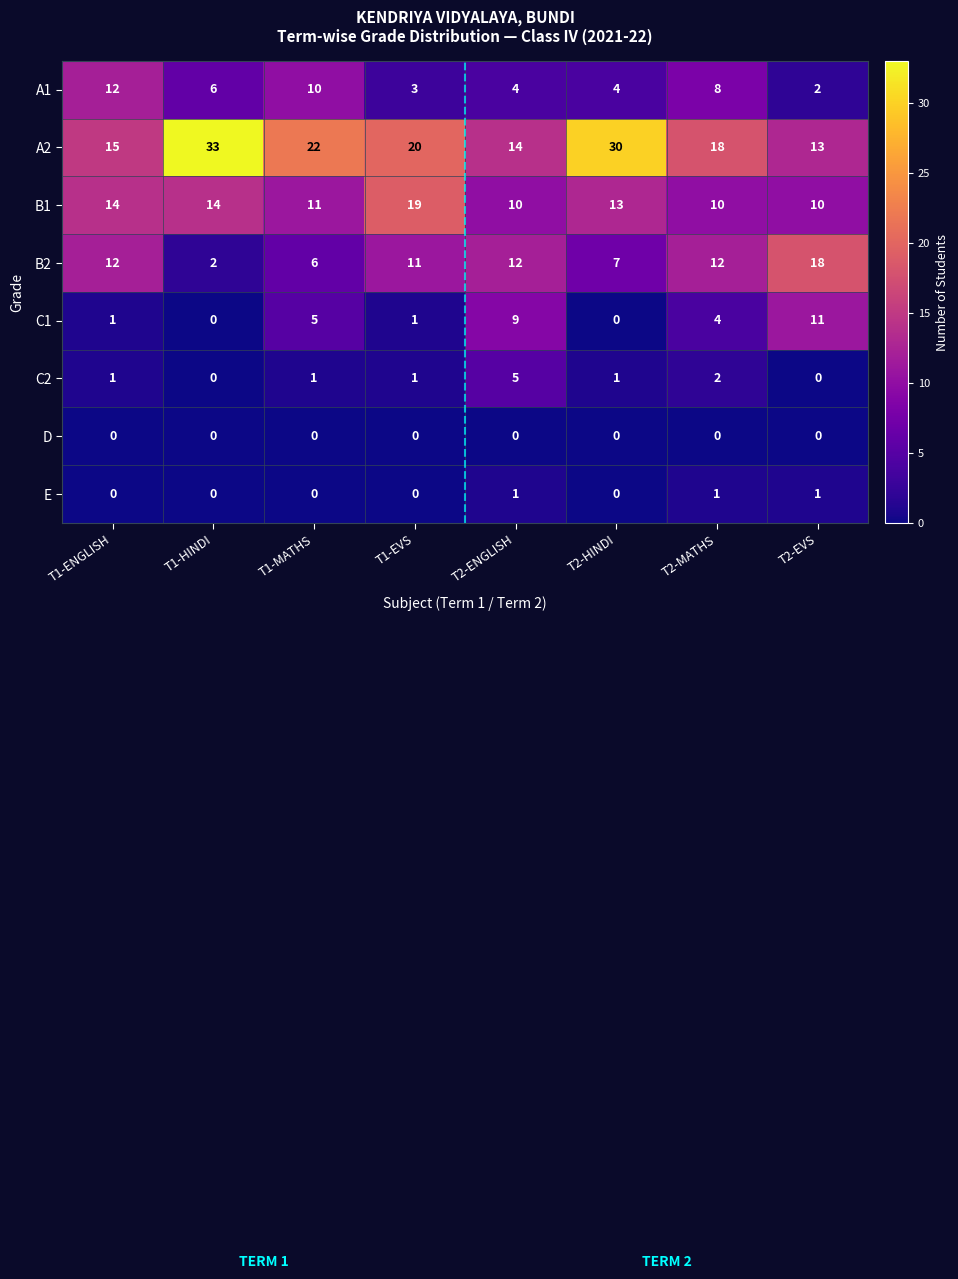

The C1 series shows 5 at T1-MATHS. True or false?

True